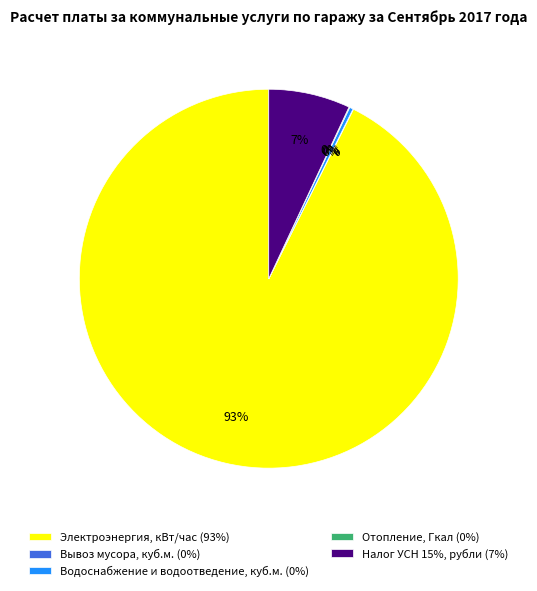

To the nearest percent, what is the difference between the largest and smallest slice percentages?

93%